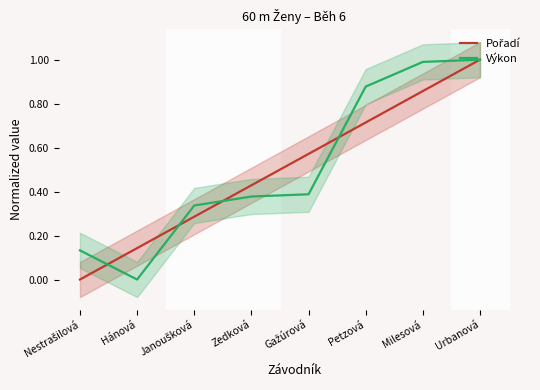

Read the Pořadí value at Hánová.

0.1